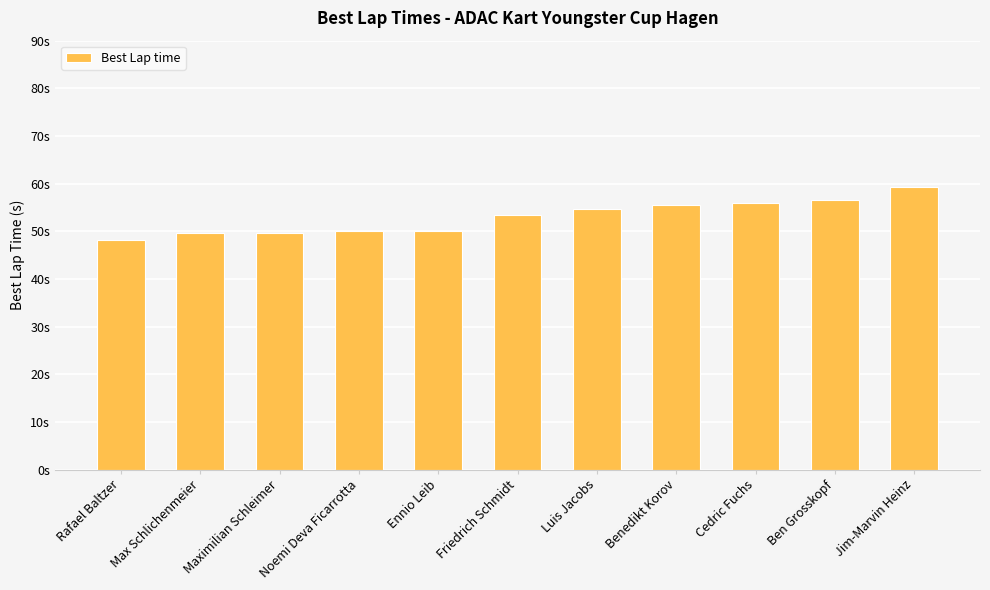

Are the bars grouped side by side (vs. stacked)?

No